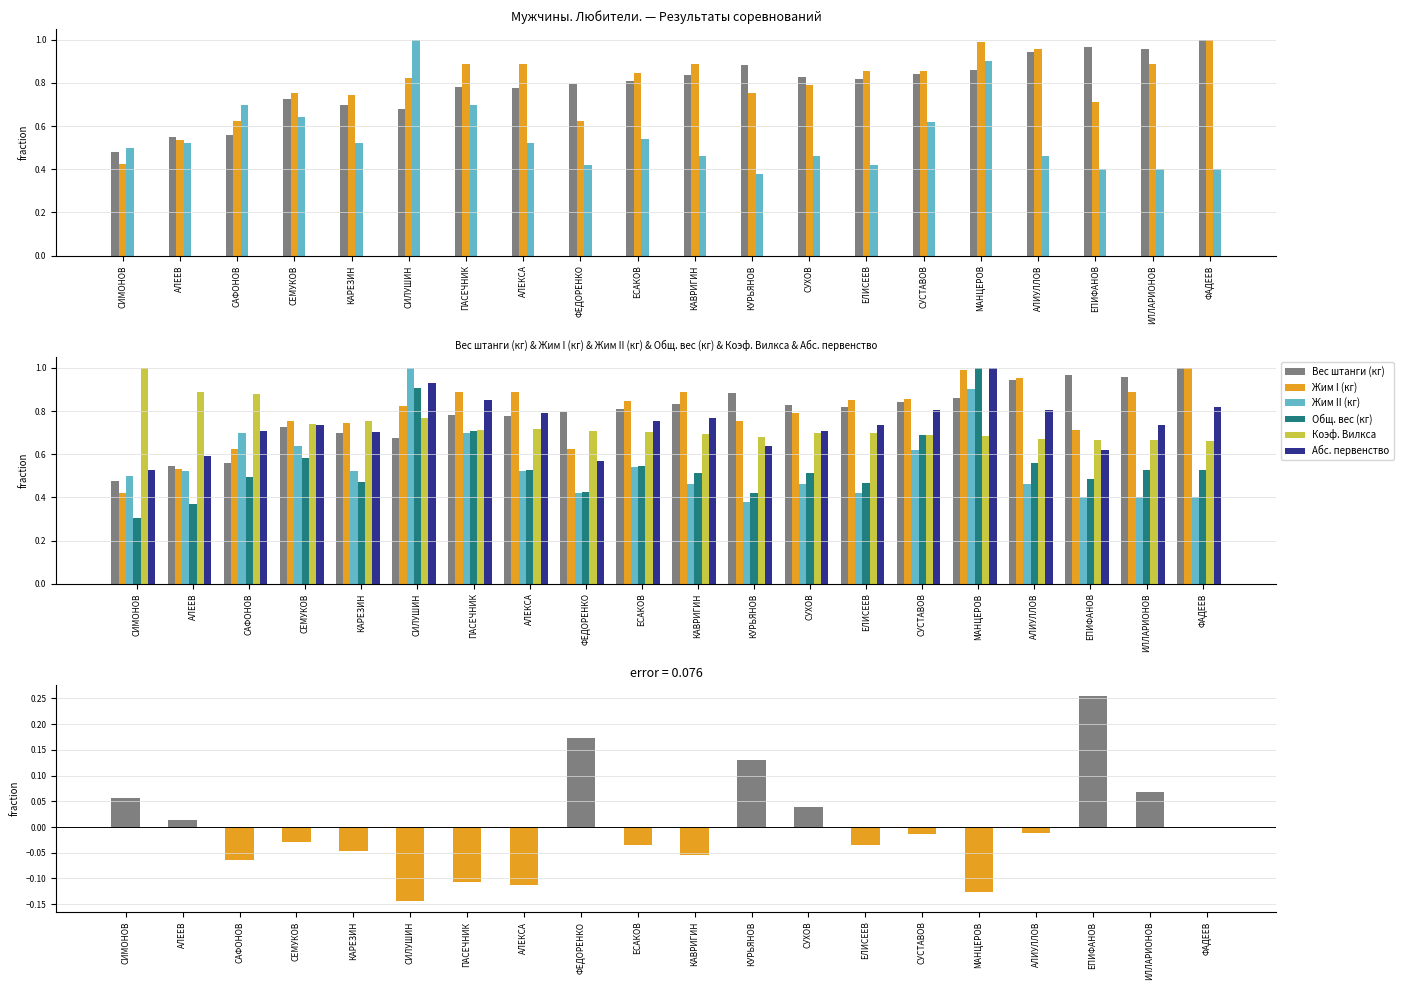

How many data points does each series have?

20